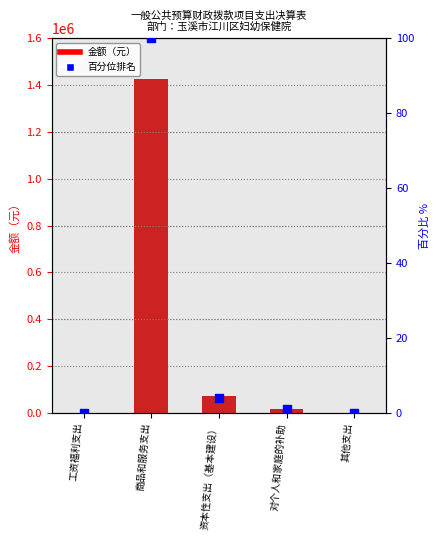

Which series contains the lowest Y value?

金额